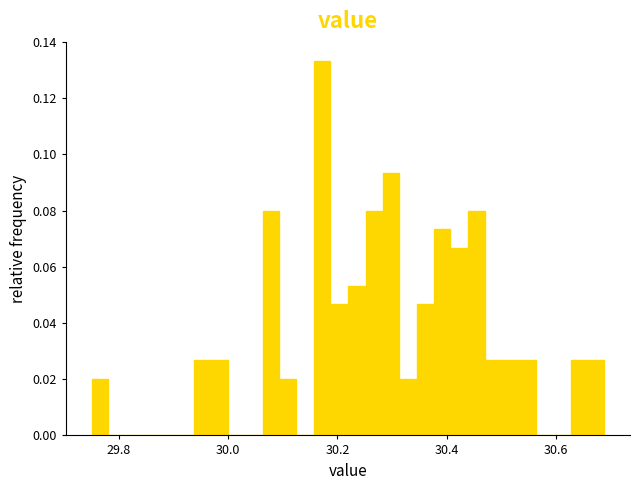

Read against the x-axis, roughly where is the centre of the tallest bar?

30.18